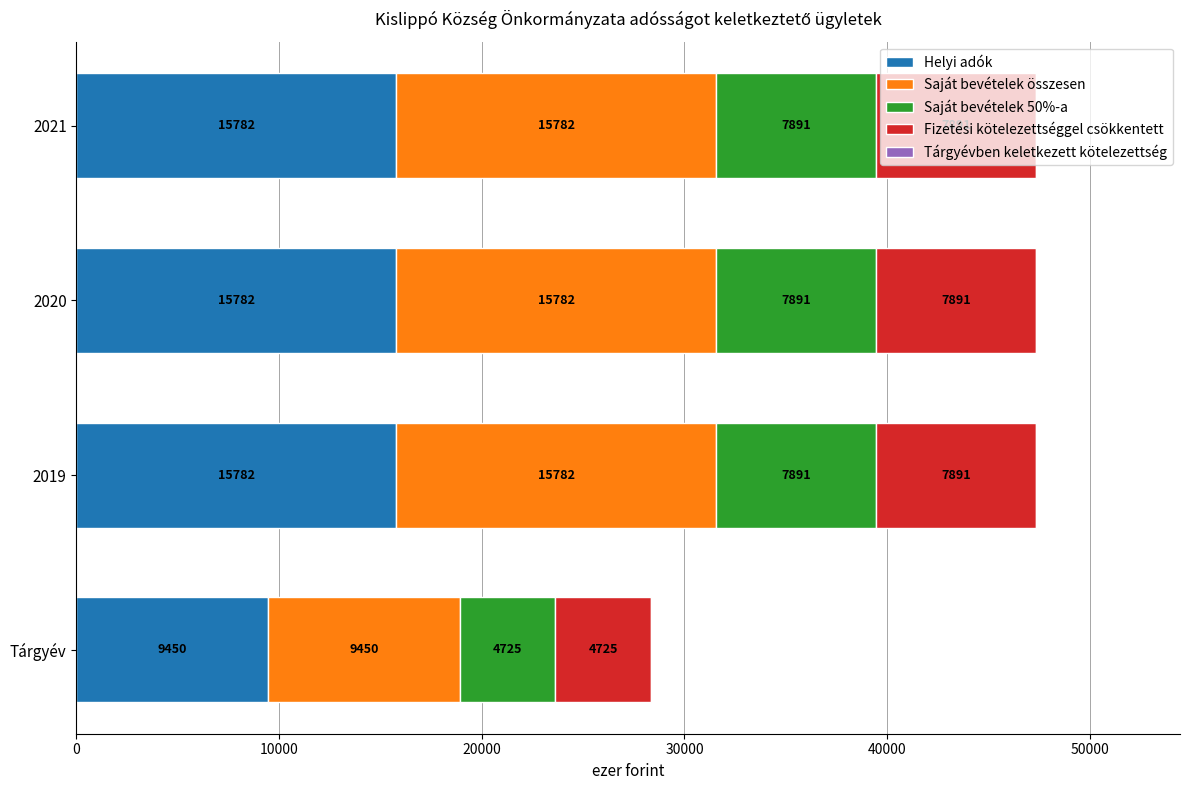

The value of Helyi adók at Tárgyév is 9450. True or false?

True